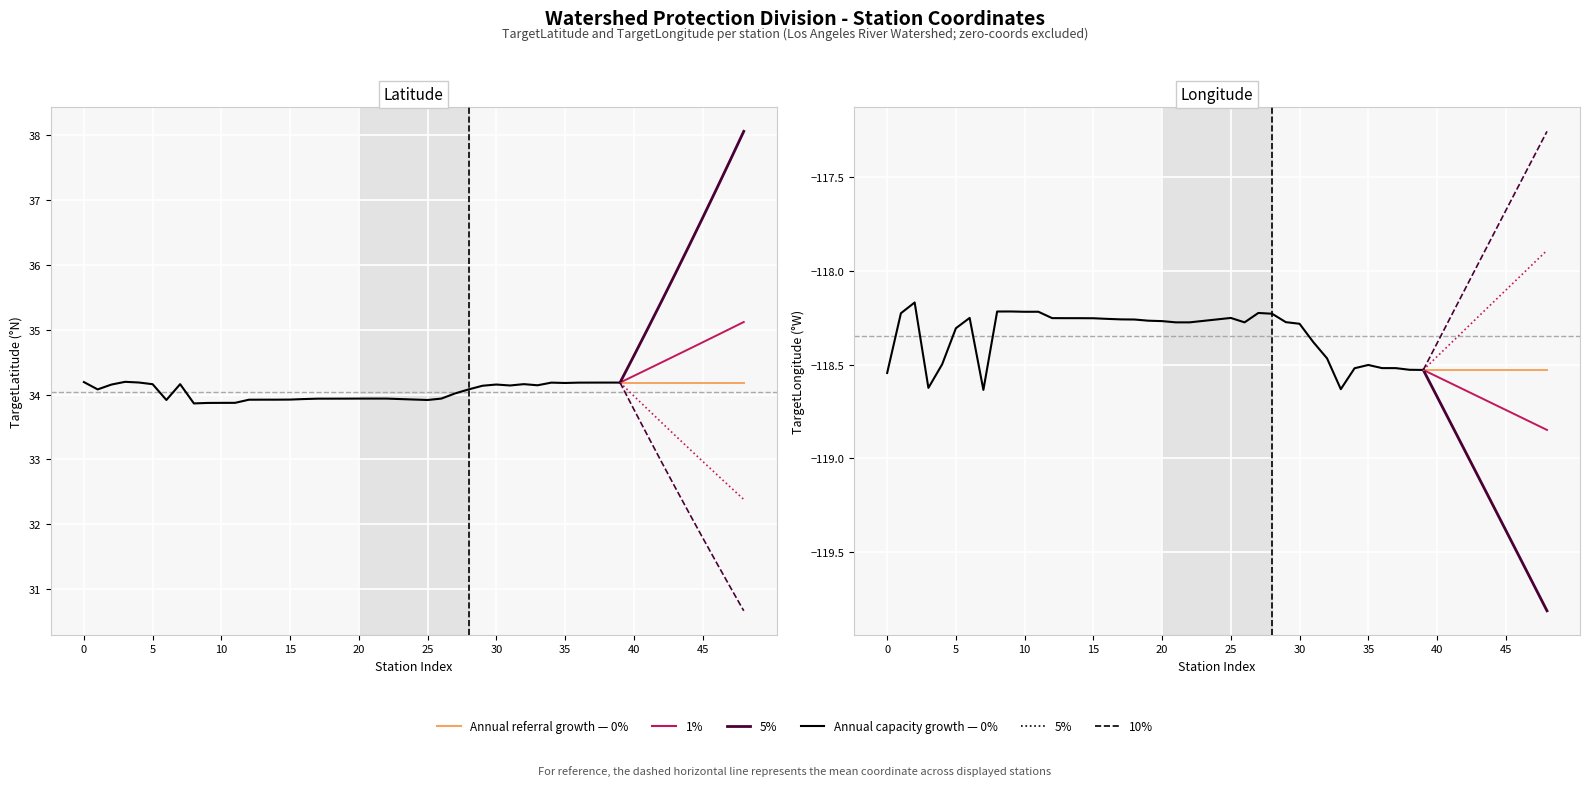

What is the spread (max minus min) of values at LACC-139?

152.2